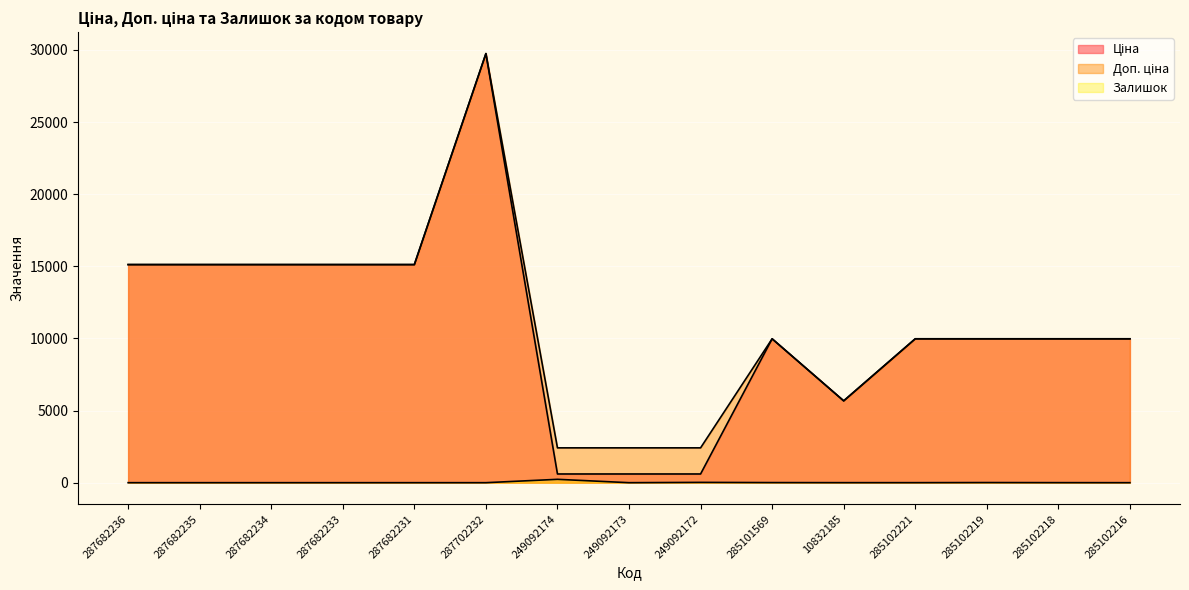

Reading left to right, extract all data points from this chart.

Ціна: 287682236=15120.0	287682235=15120.0	287682234=15120.0	287682233=15120.0	287682231=15120.0	287702232=29747.2	249092174=603.7	249092173=603.7	249092172=603.7	285101569=9975.0	10832185=5673.8	285102221=9975.0	285102219=9975.0	285102218=9975.0	285102216=9975.0
Доп. ціна: 287682236=15120.0	287682235=15120.0	287682234=15120.0	287682233=15120.0	287682231=15120.0	287702232=29747.2	249092174=2414.8	249092173=2414.8	249092172=2414.8	285101569=9975.0	10832185=5673.8	285102221=9975.0	285102219=9975.0	285102218=9975.0	285102216=9975.0
Залишок: 287682236=0.0	287682235=0.0	287682234=0.0	287682233=0.0	287682231=0.0	287702232=0.0	249092174=233.0	249092173=0.0	249092172=21.0	285101569=7.0	10832185=2.0	285102221=2.0	285102219=9.0	285102218=3.0	285102216=0.0